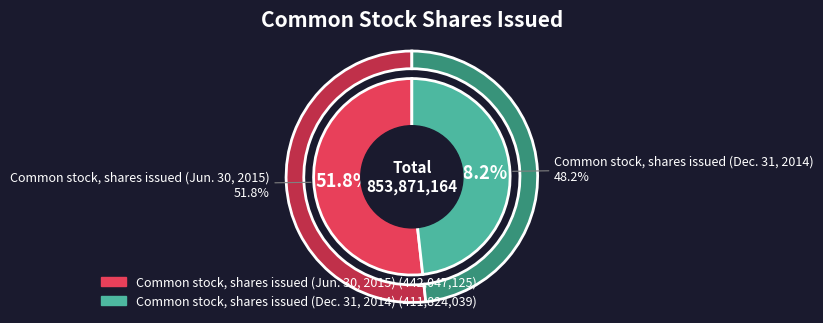

To the nearest percent, what portion does Common stock, shares issued (Jun. 30, 2015) represent?

52%